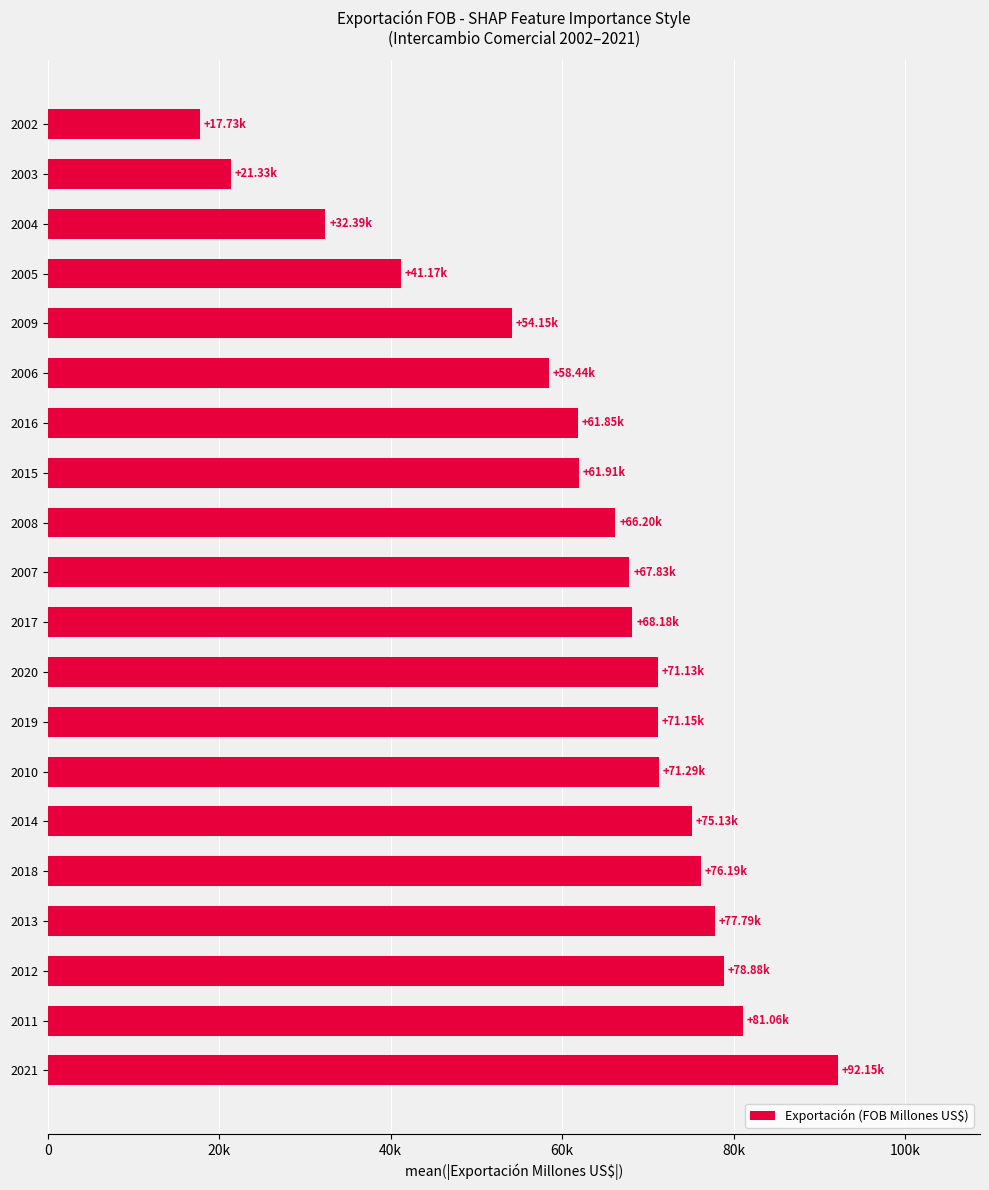

What is the sum of all values?

1245950.1